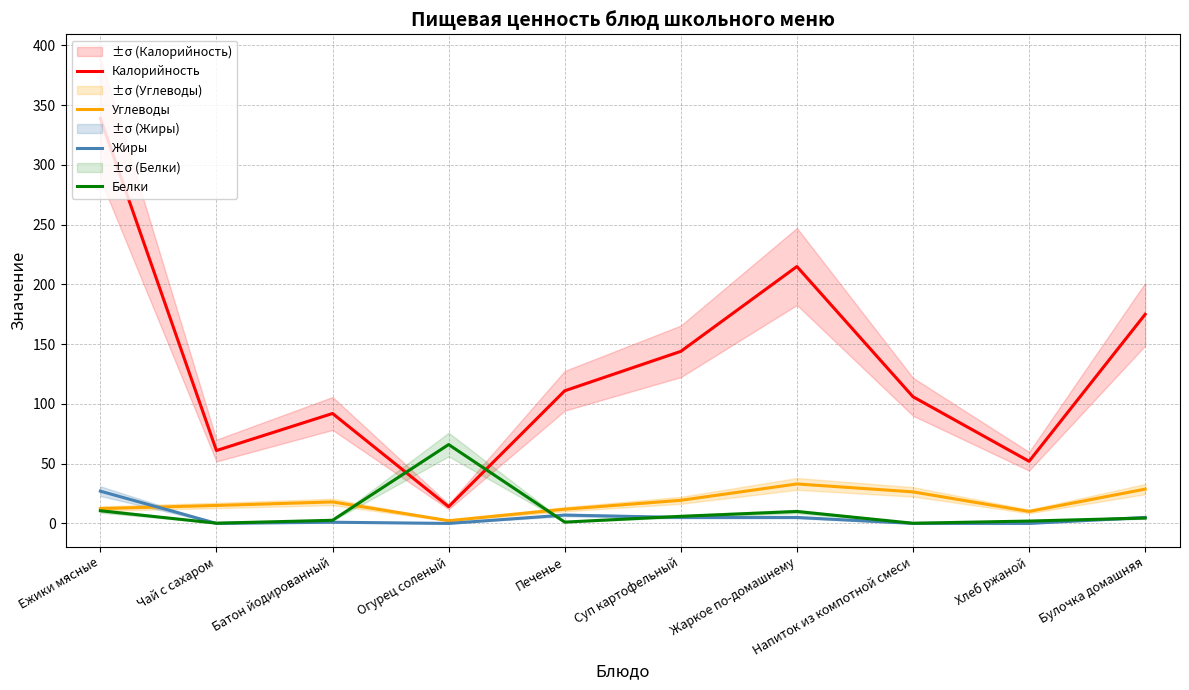

In Белки, how many points are lower than both neighbors (excluding endpoints)?

3